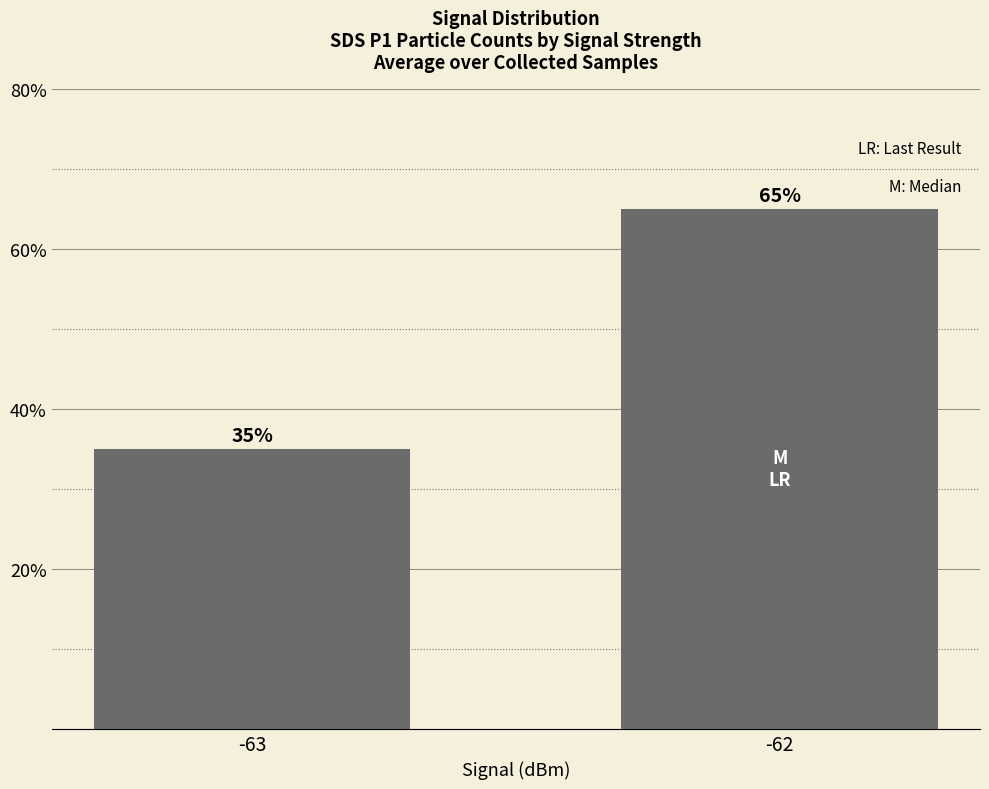

What is the sum of the values at -63 and -62?

100